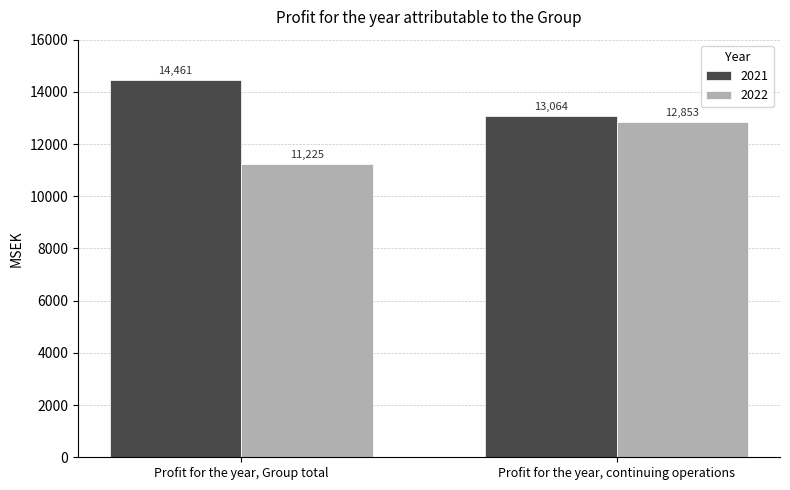

Which category has the lowest value in the 2022 series?

Profit for the year, Group total